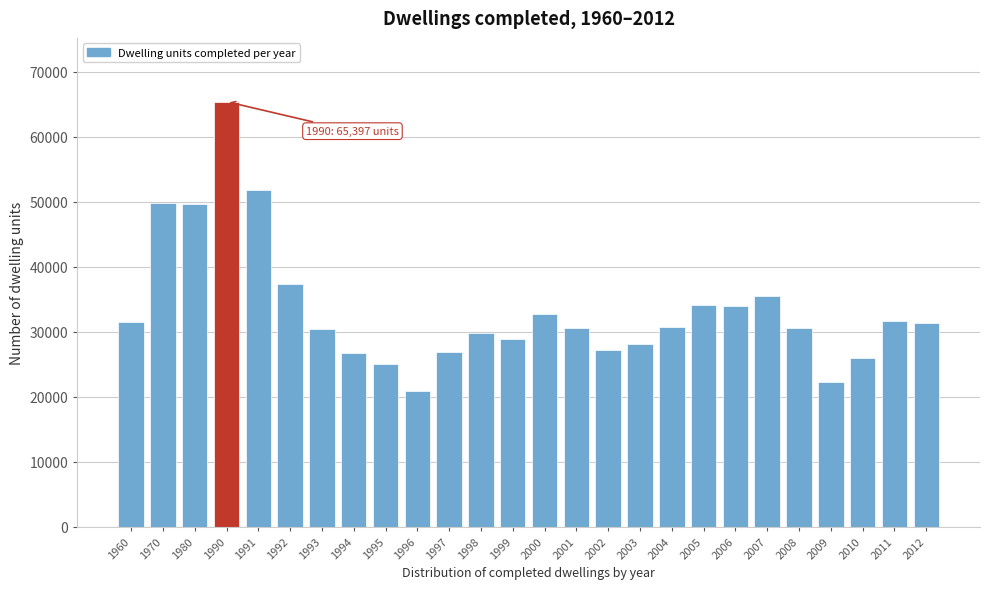

What is the average value?

33411